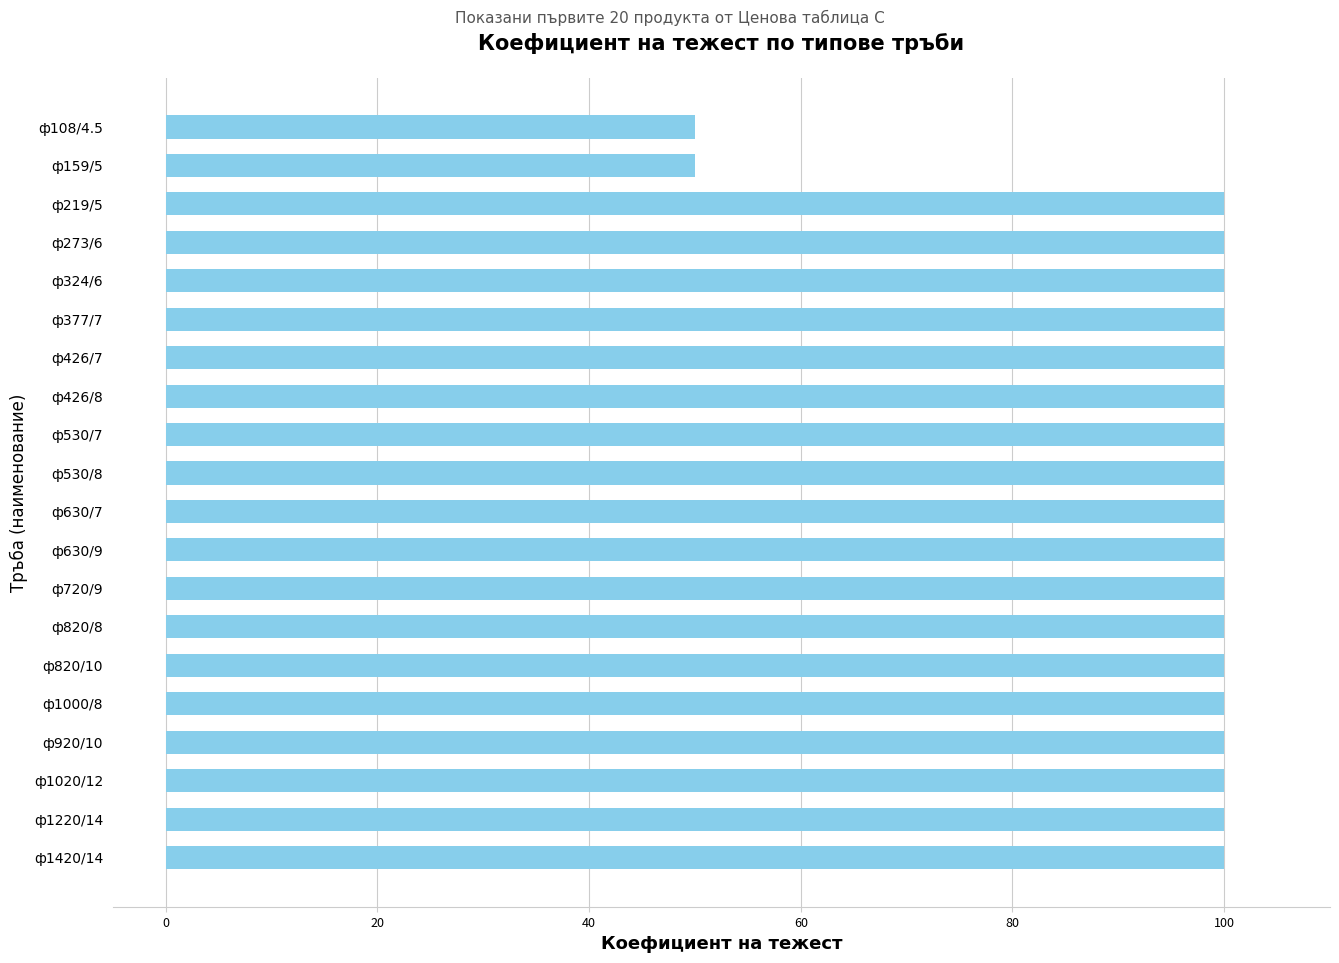

What is the maximum value shown in the chart?

100